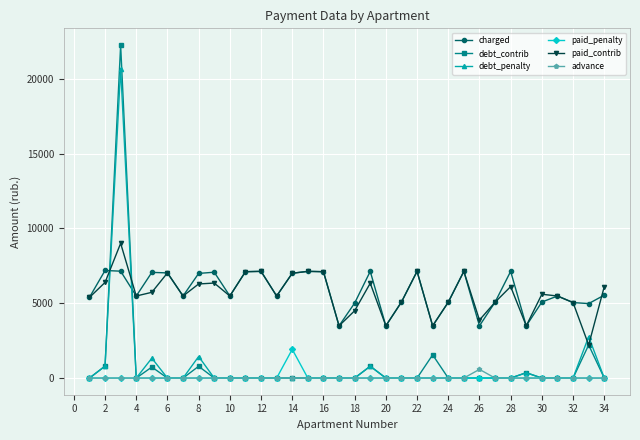

Does the chart have visible grid lines?

Yes